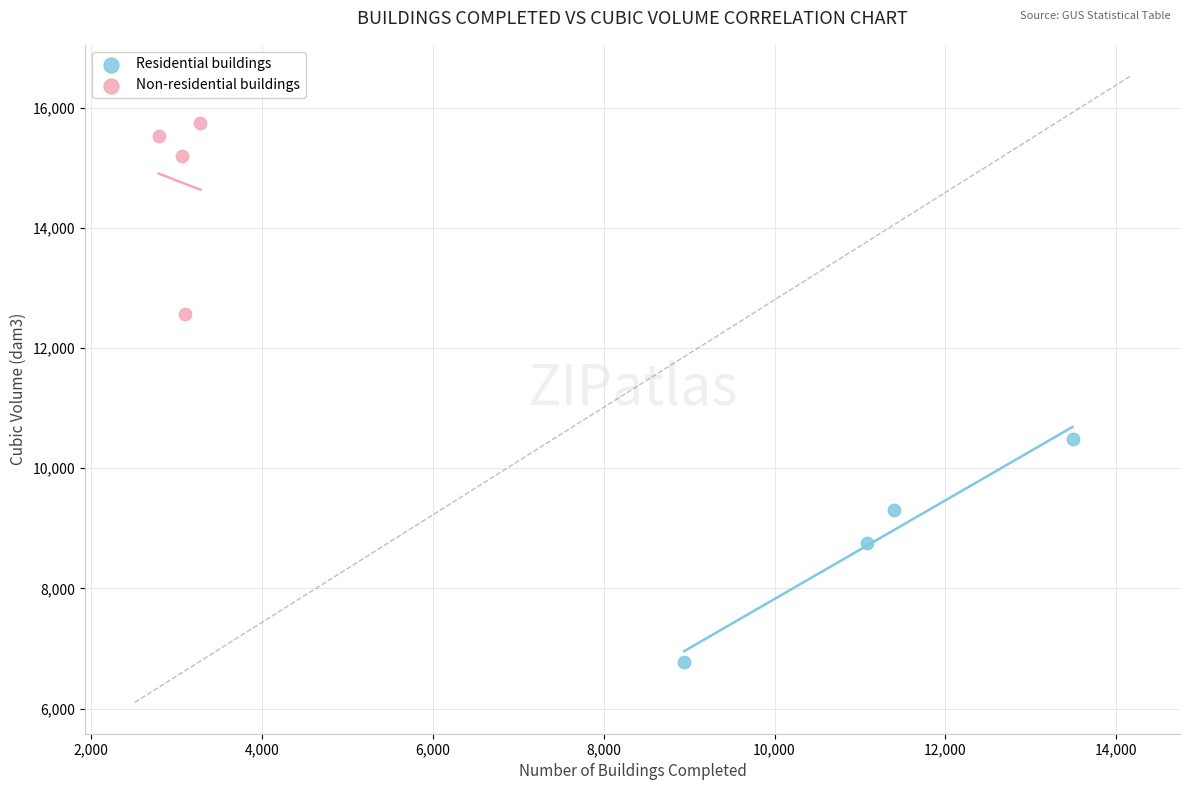

Which series contains the highest Y value?

Non-residential buildings